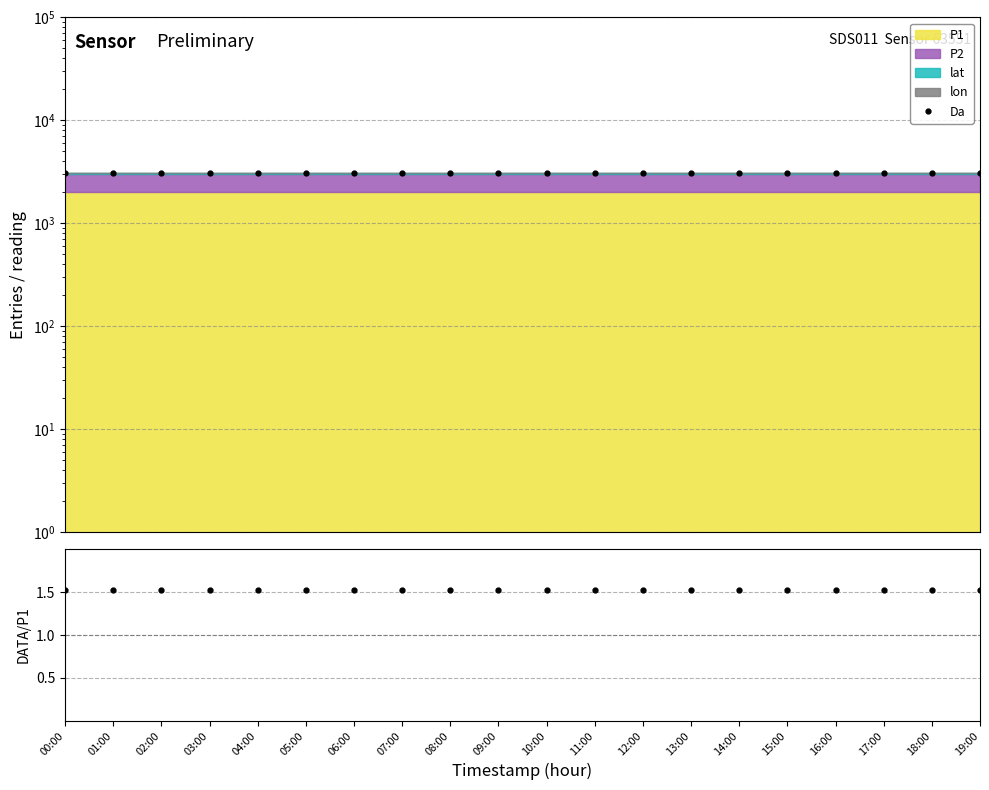

Count the number of categories in the chart.

20